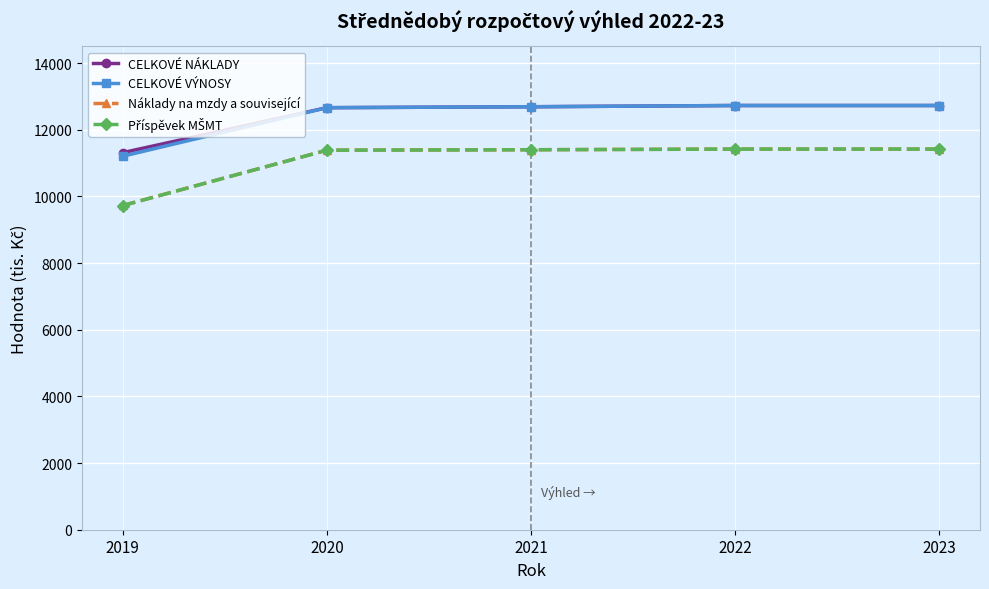

Reading left to right, list all the values displayed in this chart.

CELKOVÉ NÁKLADY: 11313	12662	12690	12727	12727
CELKOVÉ VÝNOSY: 11207	12662	12690	12727	12727
Náklady na mzdy a související: 9728	11387	11400	11420	11420
Příspěvek MŠMT: 9726	11387	11400	11420	11420